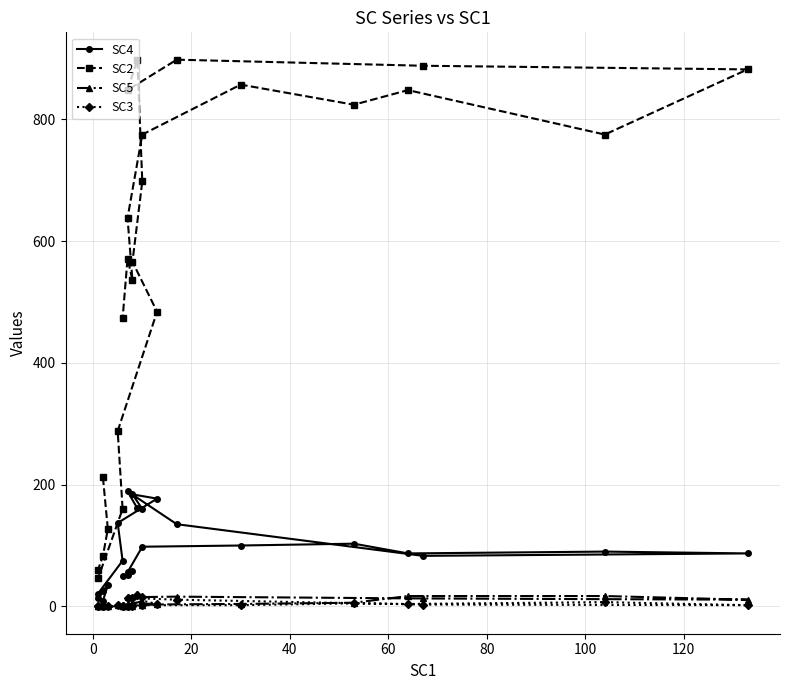

Which series has the largest total across all categories?

SC2